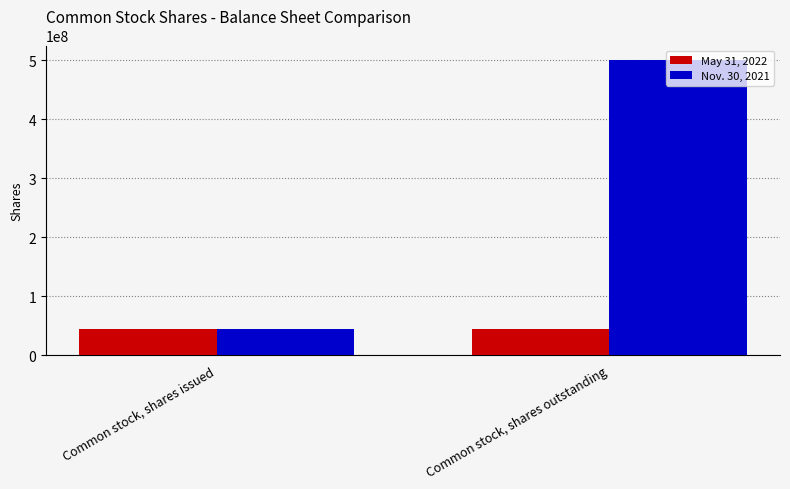

True or false: Nov. 30, 2021 has a value of 500000000 at Common stock, shares outstanding.

True